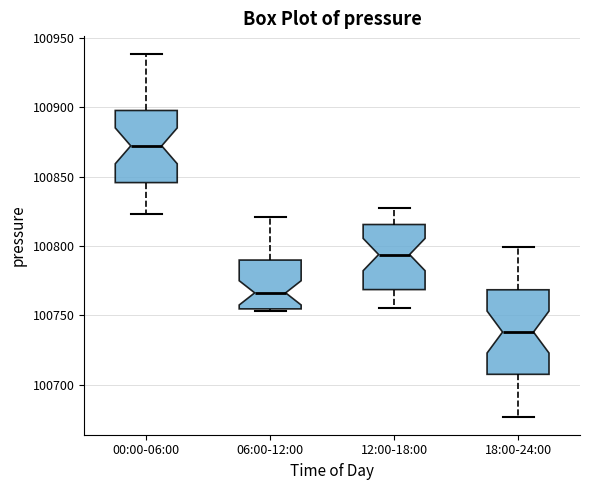

Comparing the boxes themselves (not the whiskers), which one is the tallest?

18:00-24:00